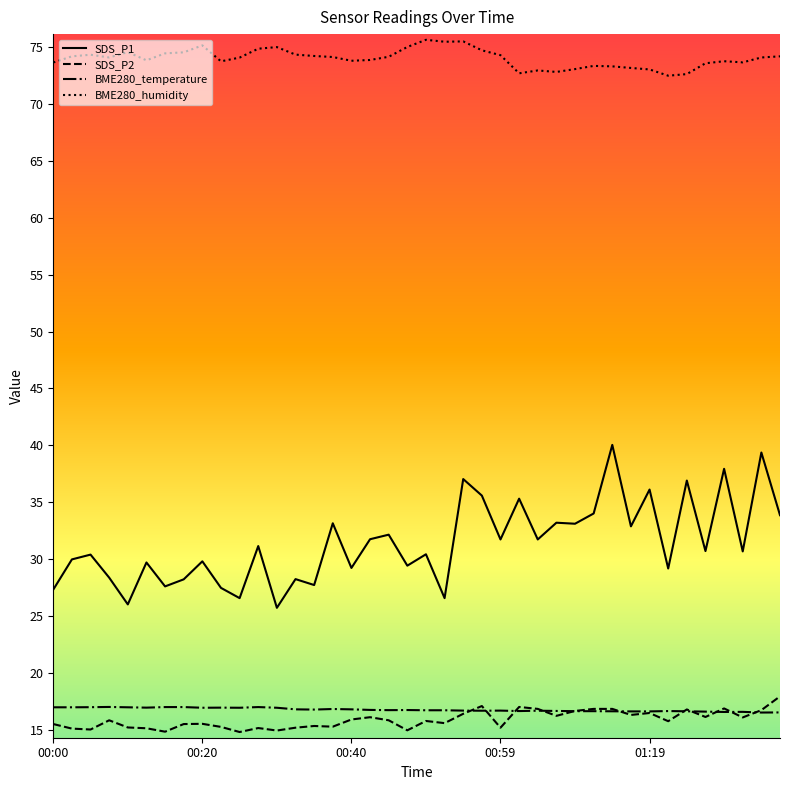

True or false: SDS_P1 and BME280_temperature cross at least once.

False